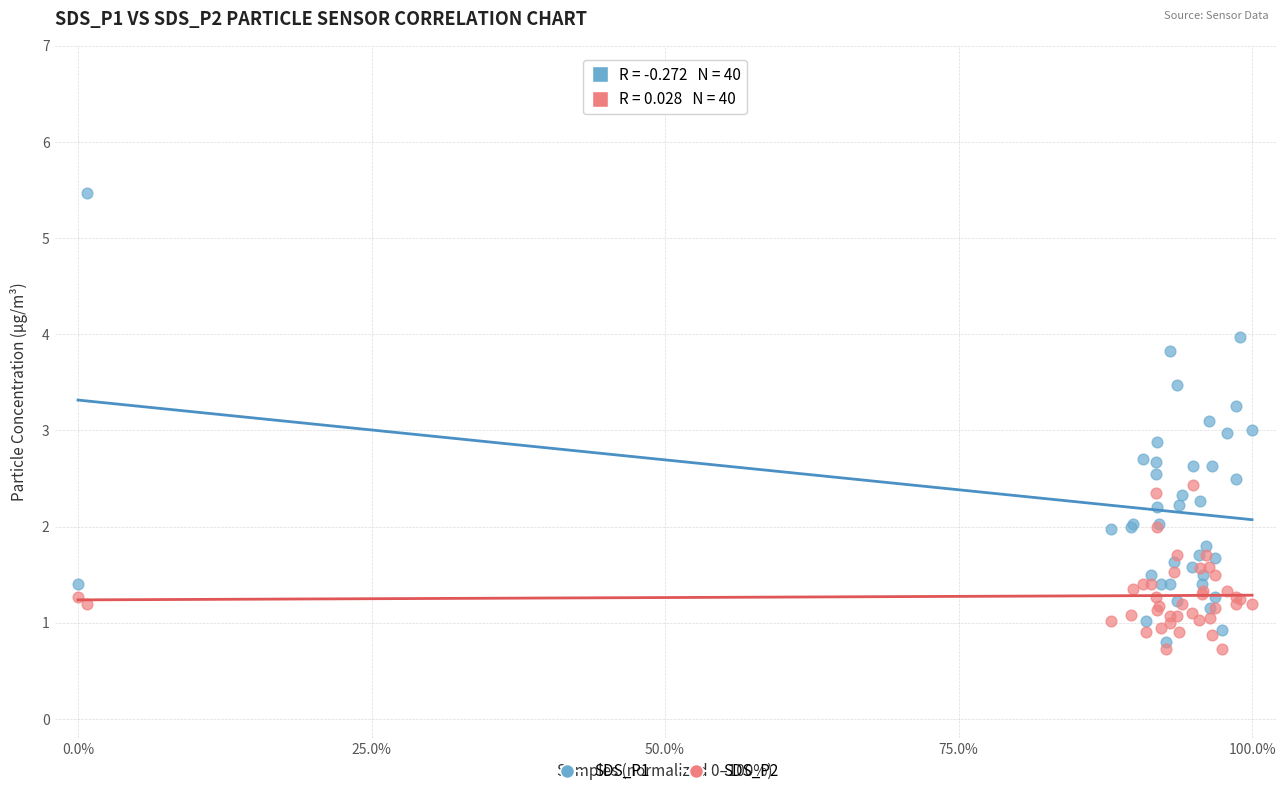

What are all the series names shown in the legend?

SDS_P1, SDS_P2